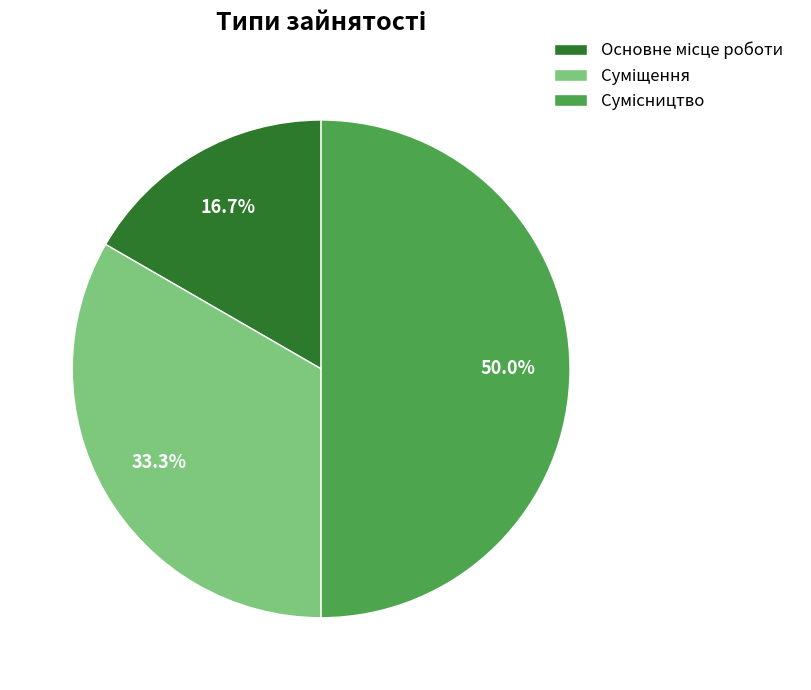

How many slices are in this pie chart?

3